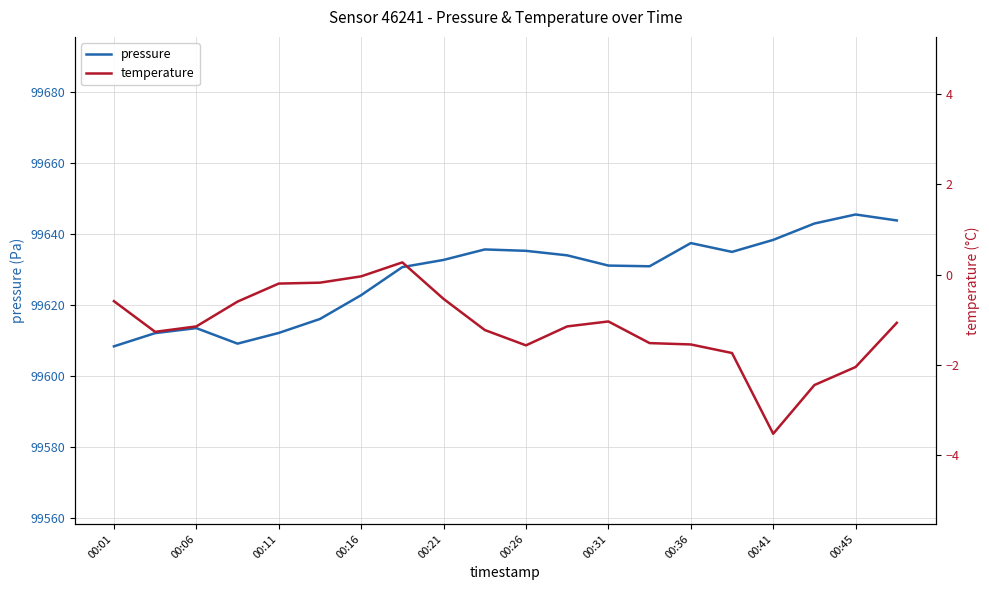

True or false: pressure has a value of 33540.1 at 00:36.

False